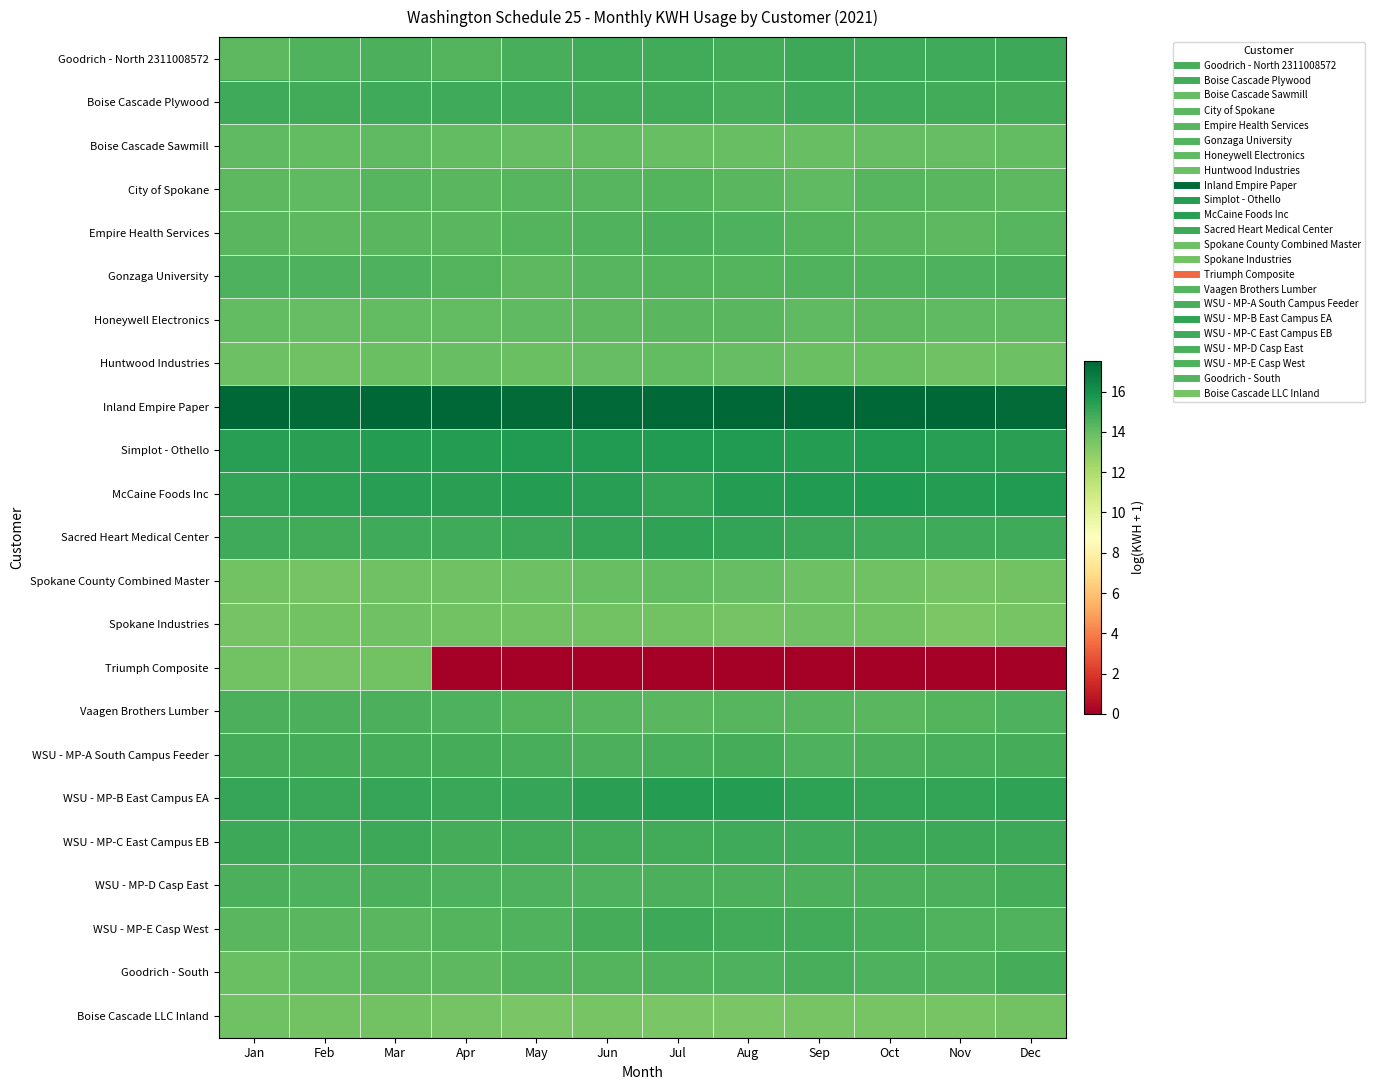

At how many categories does at least one series exceed 12?

12